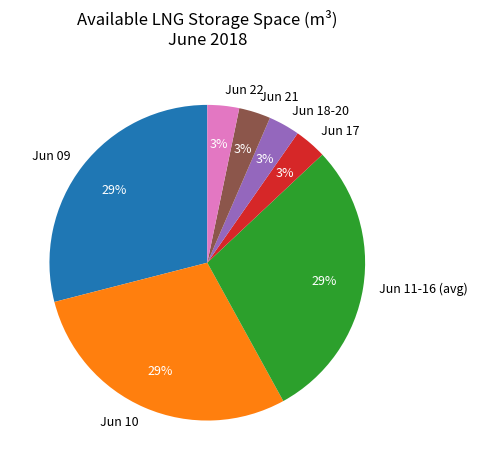

The Jun 09 slice represents 29% of the pie. True or false?

True